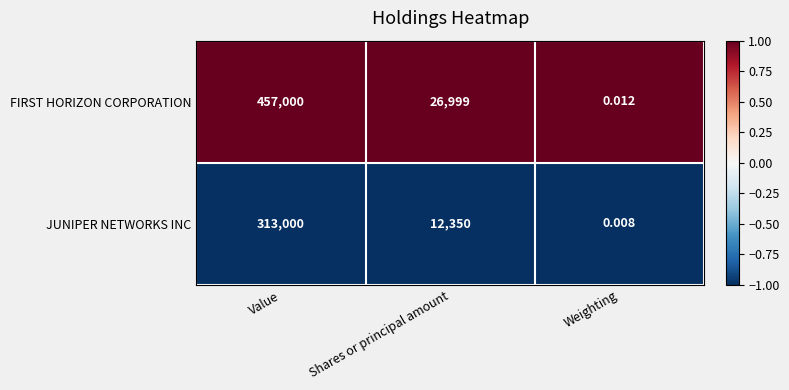

Which category has the lowest value in the JUNIPER NETWORKS INC series?

Weighting